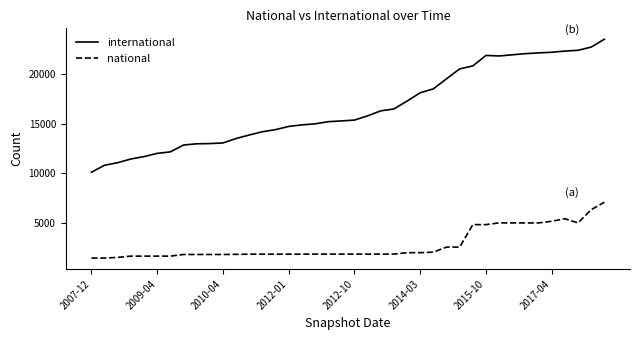

Which series has the widest spread of values?

international